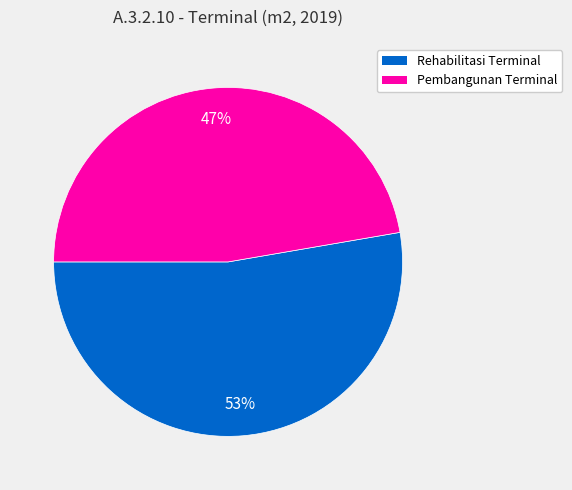

Rank the categories by value from lowest to highest.

Pembangunan Terminal, Rehabilitasi Terminal